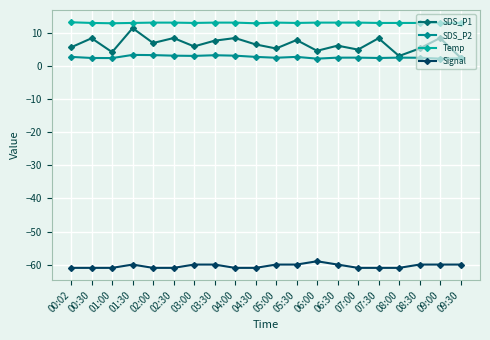

Read the Signal value at 09:30.

-60.0